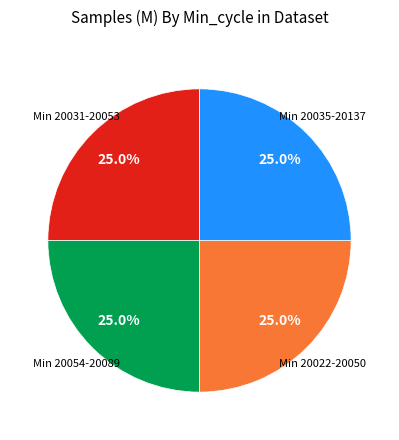

How many segments does this pie chart have?

4